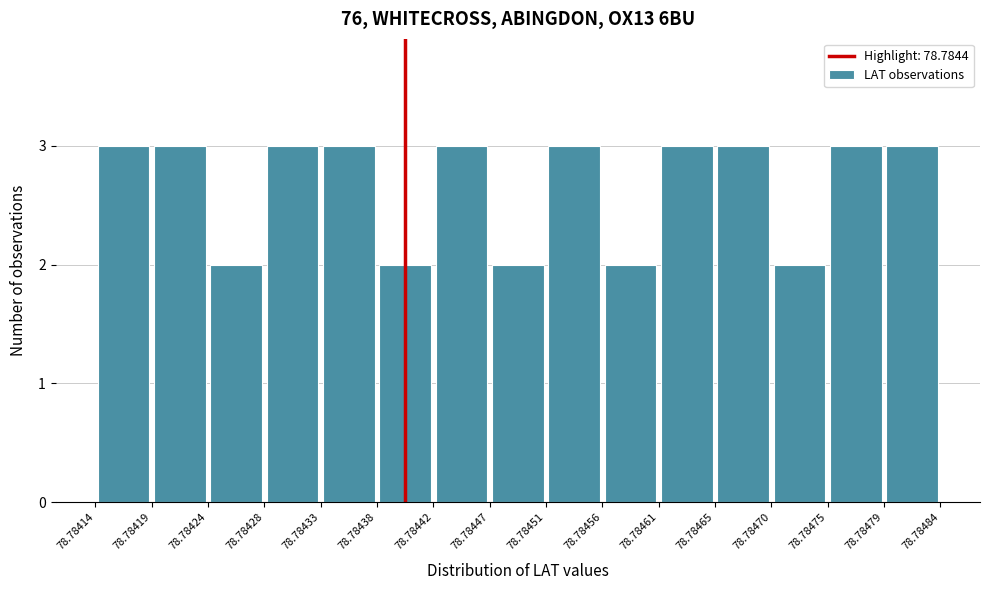

Reading left to right, list every bar in this chart as the range it spans on the x-axis followed by its height. The values are not printed on the chart, so give them approximately, as read against the axis.

78.78414 to 78.78419: 3
78.78419 to 78.78424: 3
78.78424 to 78.78428: 2
78.78428 to 78.78433: 3
78.78433 to 78.78438: 3
78.78438 to 78.78442: 2
78.78442 to 78.78447: 3
78.78447 to 78.78451: 2
78.78451 to 78.78456: 3
78.78456 to 78.78461: 2
78.78461 to 78.78465: 3
78.78465 to 78.78470: 3
78.78470 to 78.78475: 2
78.78475 to 78.78479: 3
78.78479 to 78.78484: 3